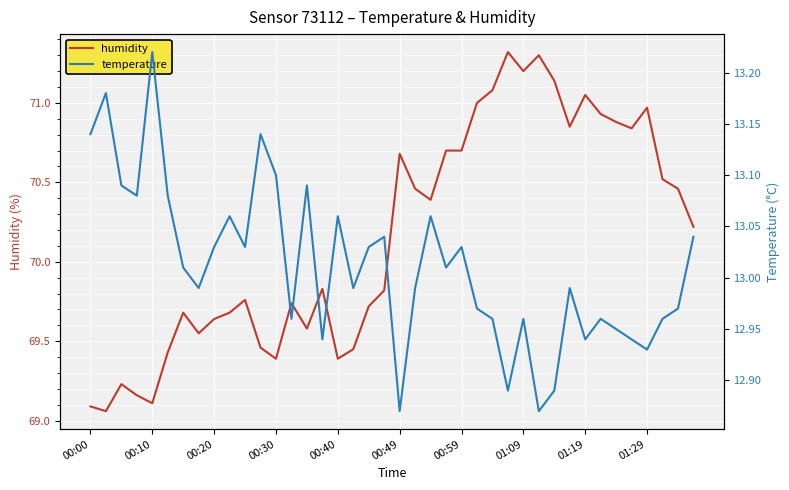

What is the sum of the temperature values at 38 and 30?

25.9